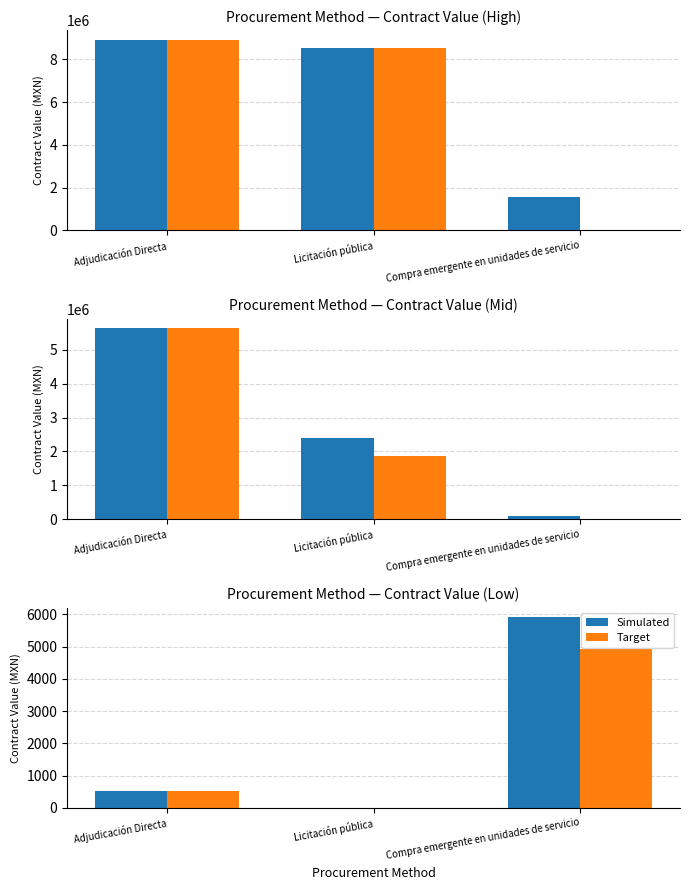

The value of Simulated at Compra emergente en unidades de servicio is 3658. True or false?

False